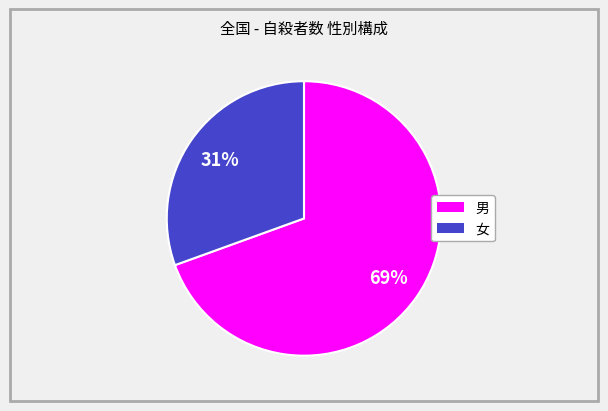

Which category has the smallest portion of the pie?

女